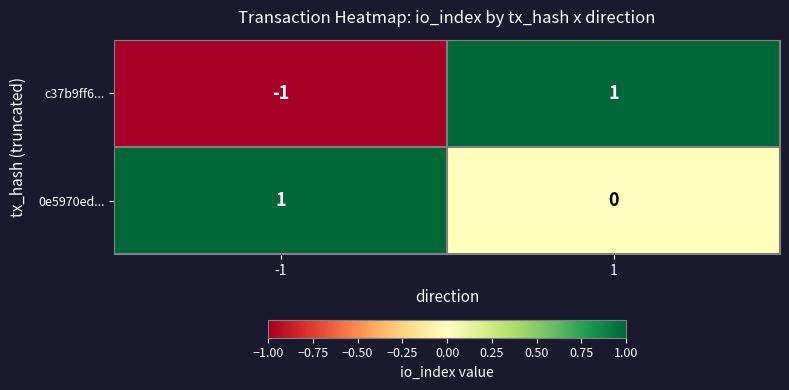

True or false: 0e5970ed... has a value of 0 at 1.

True